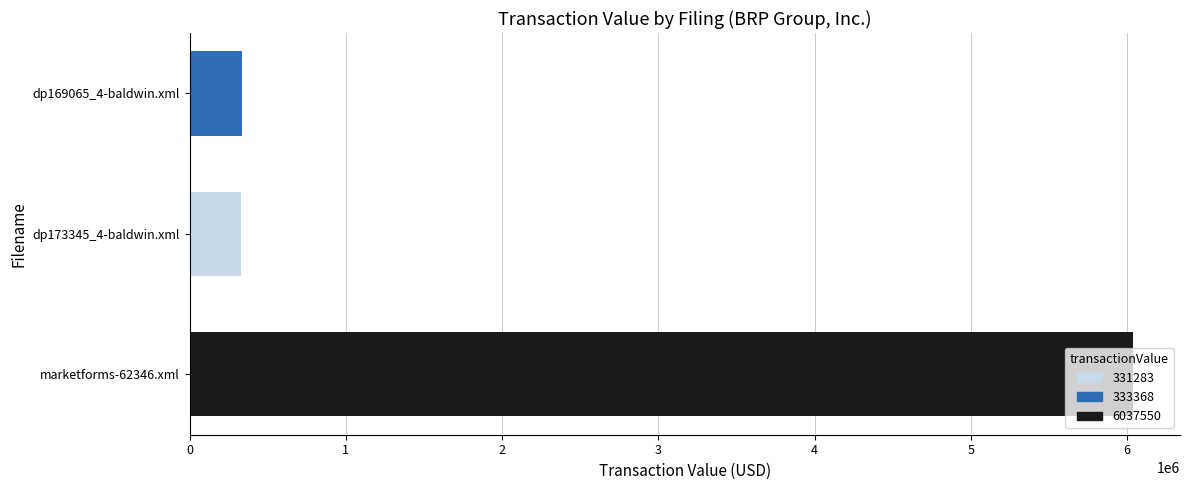

What is the change in value from marketforms-62346.xml to dp173345_4-baldwin.xml?

-5706267